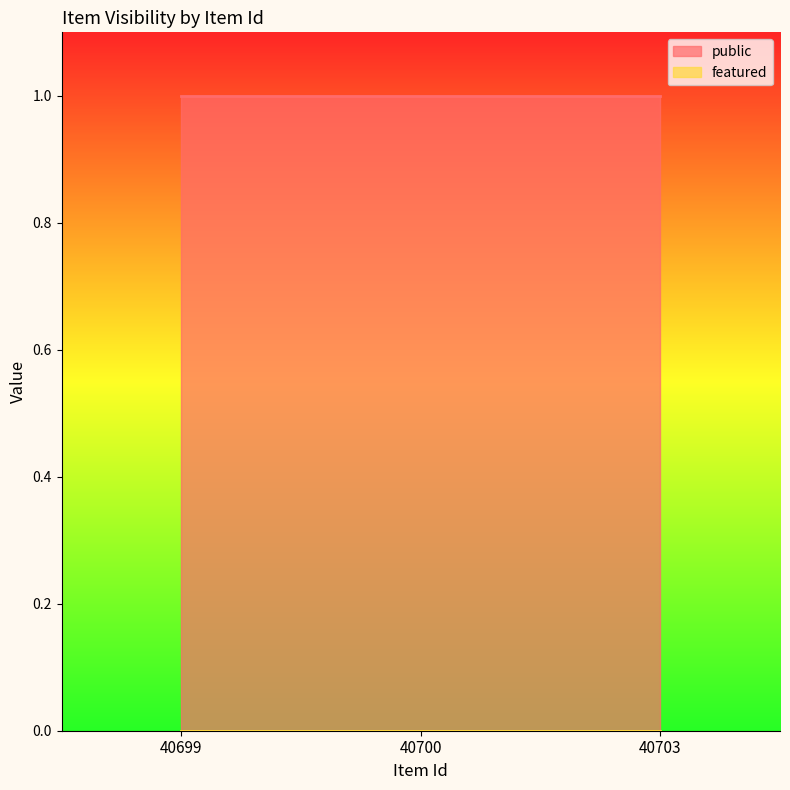

Is it true that featured equals 0 at 40703?

True